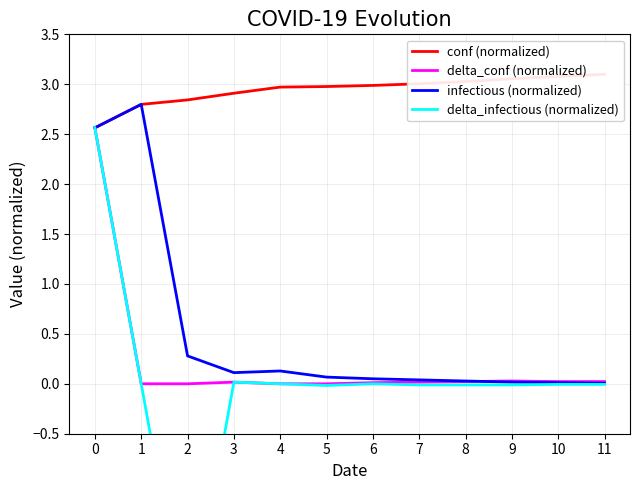

True or false: infectious (normalized) has a value of 0.0 at 9.

True